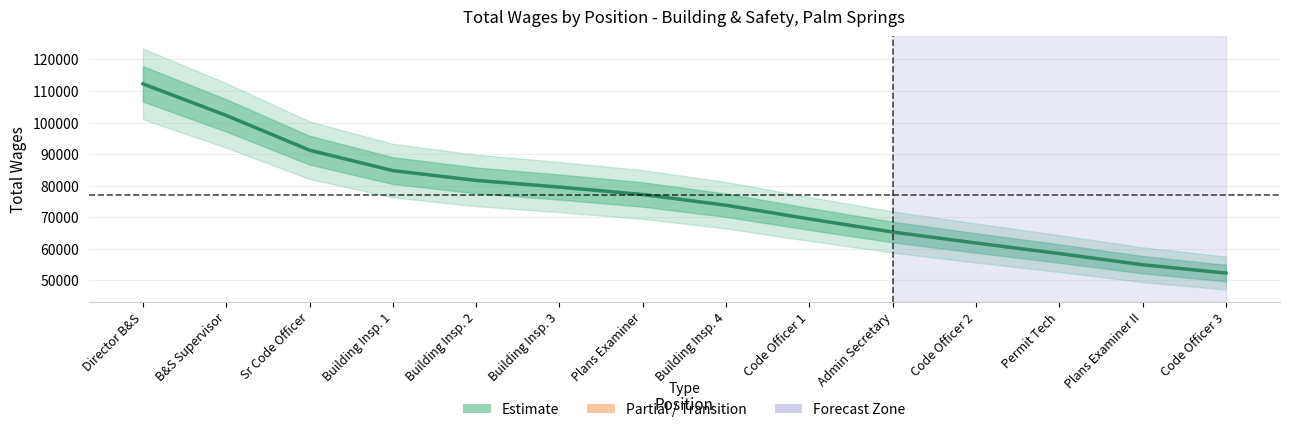

How many data points are less than 77190?

7